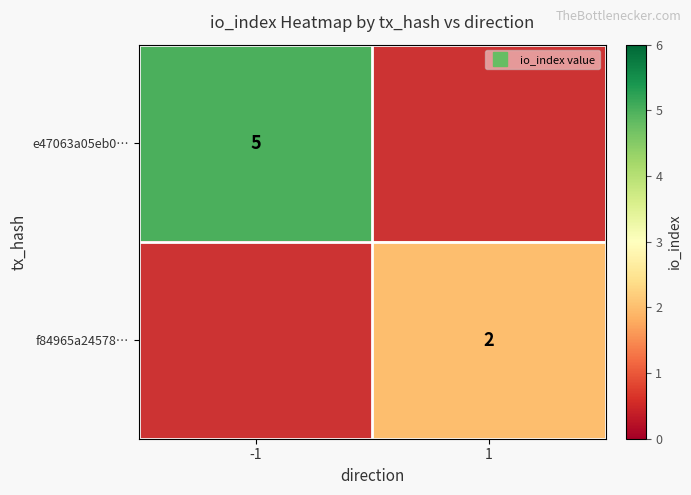

At how many categories does at least one series exceed 2?

1